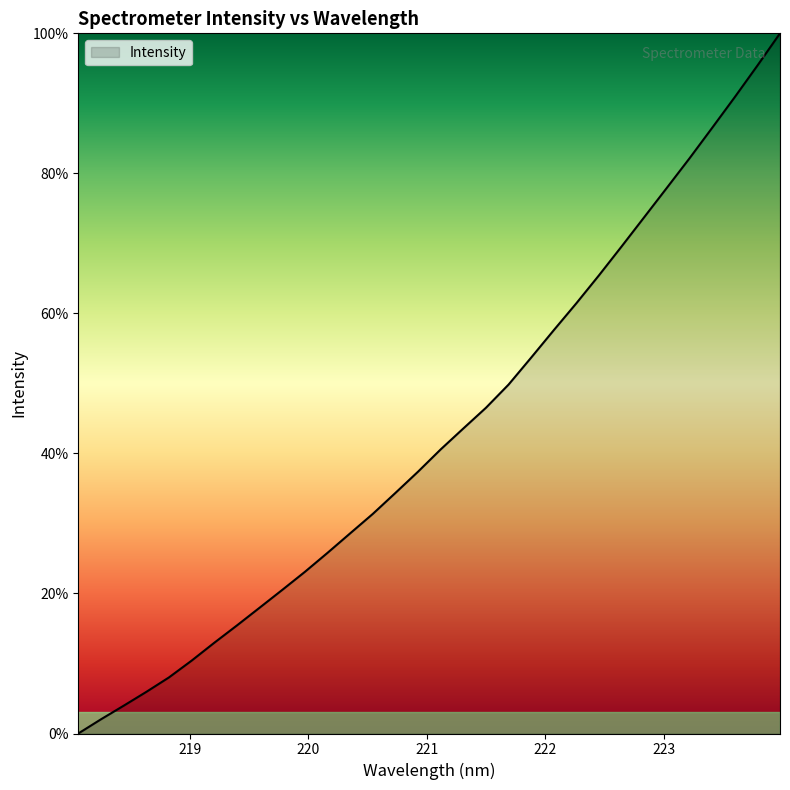

What is the difference between the maximum and minimum values?

100.0